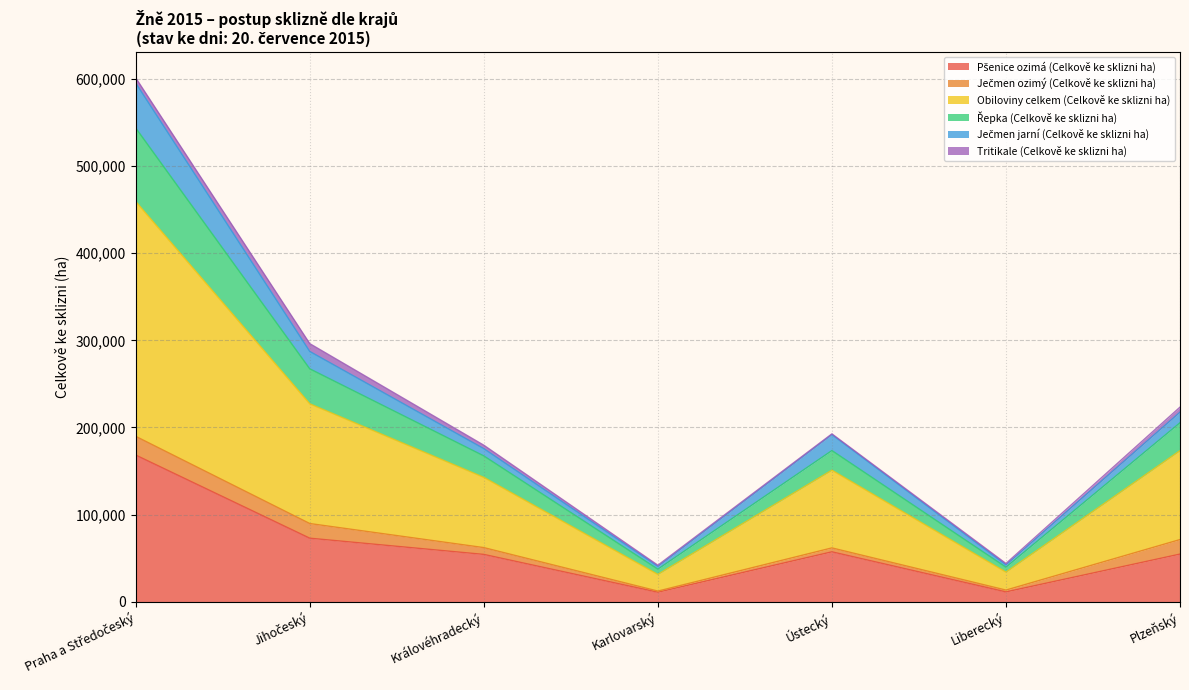

Which label corresponds to the largest value in the chart?

Praha a Středočeský